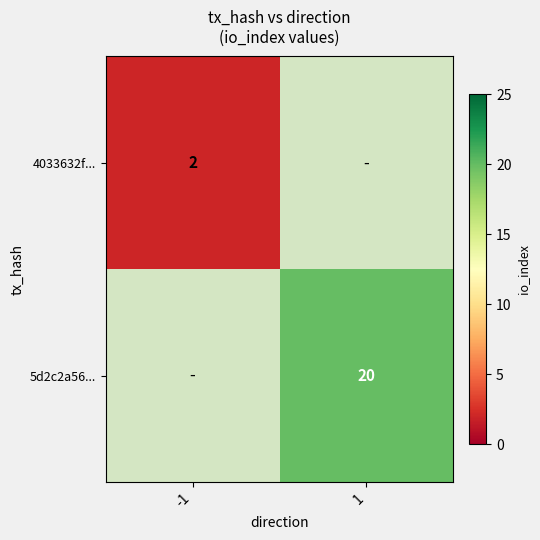

True or false: 5d2c2a56... has a value of 20 at 1.

True